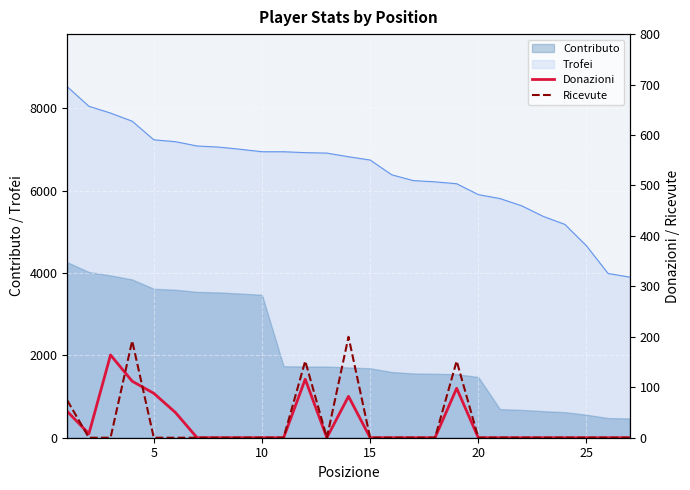

Count the number of categories in the chart.

27